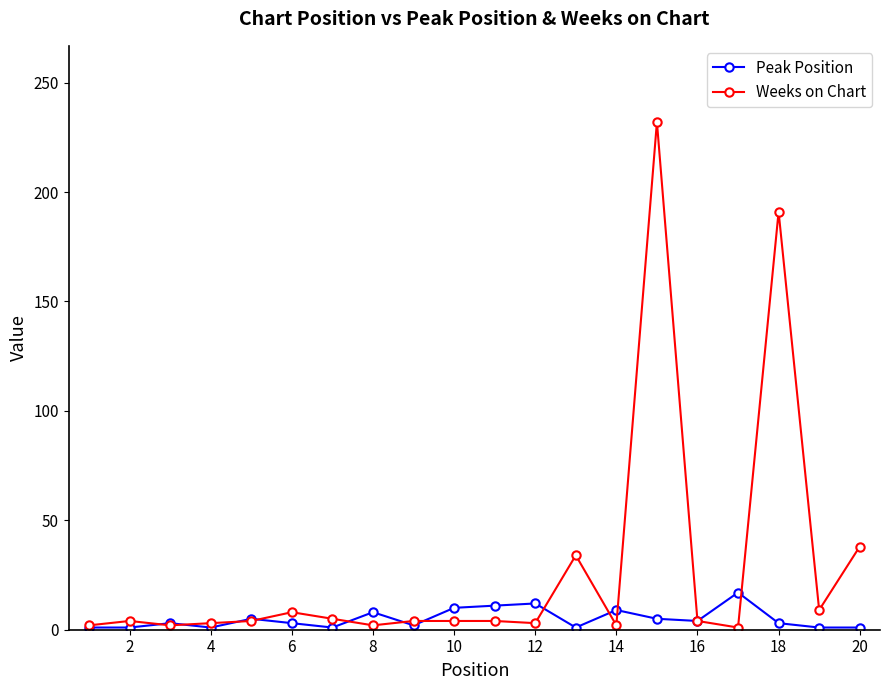

What are all the series names shown in the legend?

Peak Position, Weeks on Chart